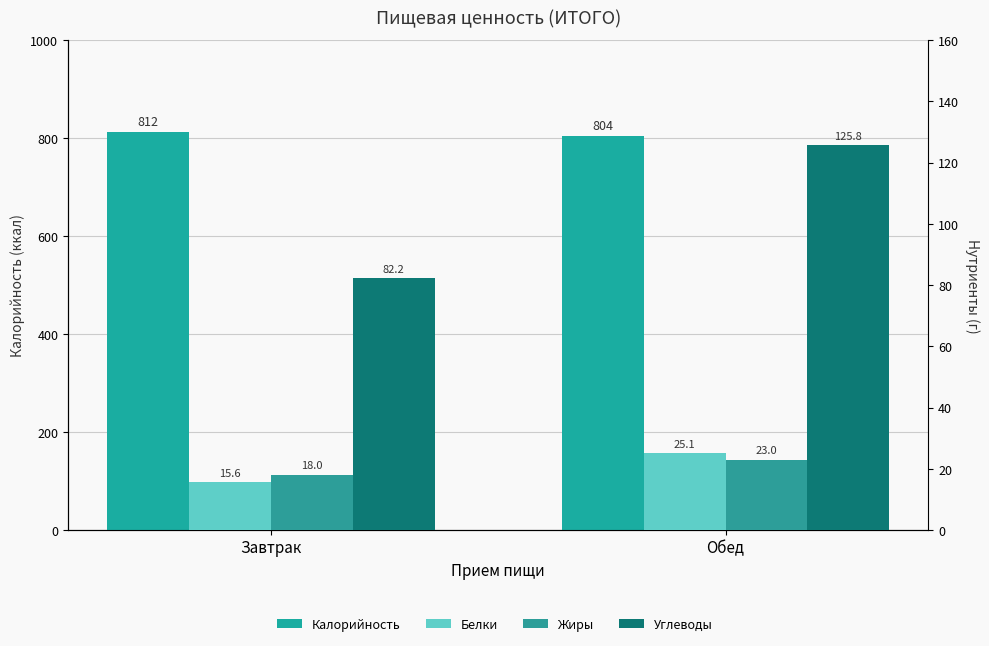

Is it true that Калорийность equals 460.1 at Обед?

False